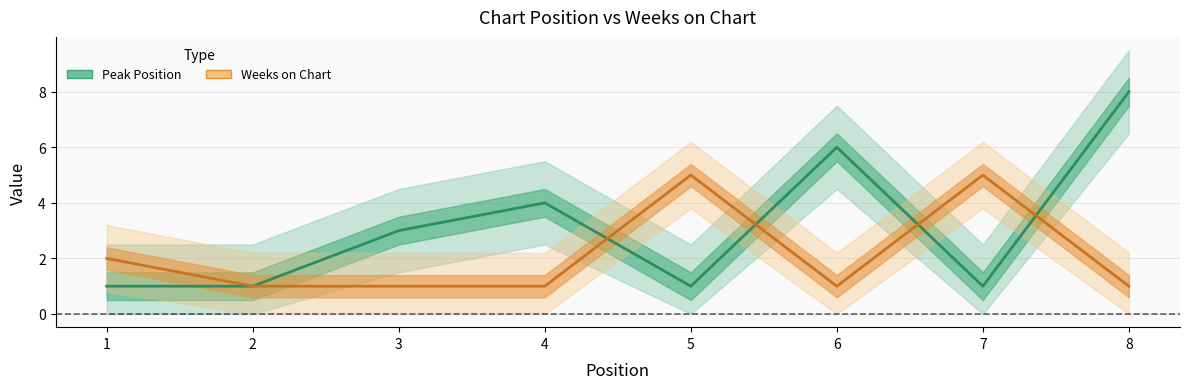

Rank the categories by Weeks on Chart value from lowest to highest.

2, 3, 4, 6, 8, 1, 5, 7